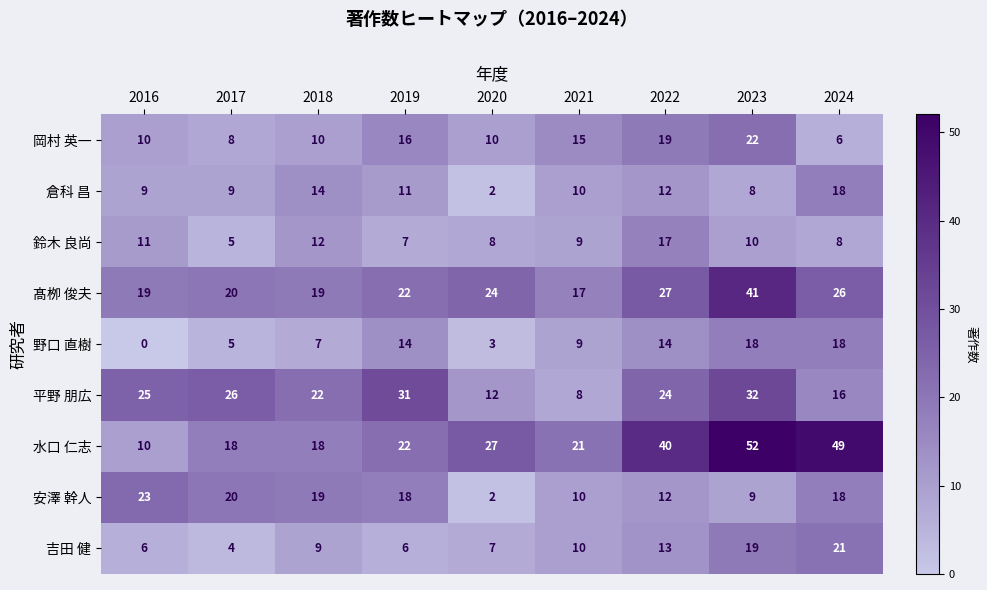

What is the sum of the 吉田 健 values at 2022 and 2021?

23